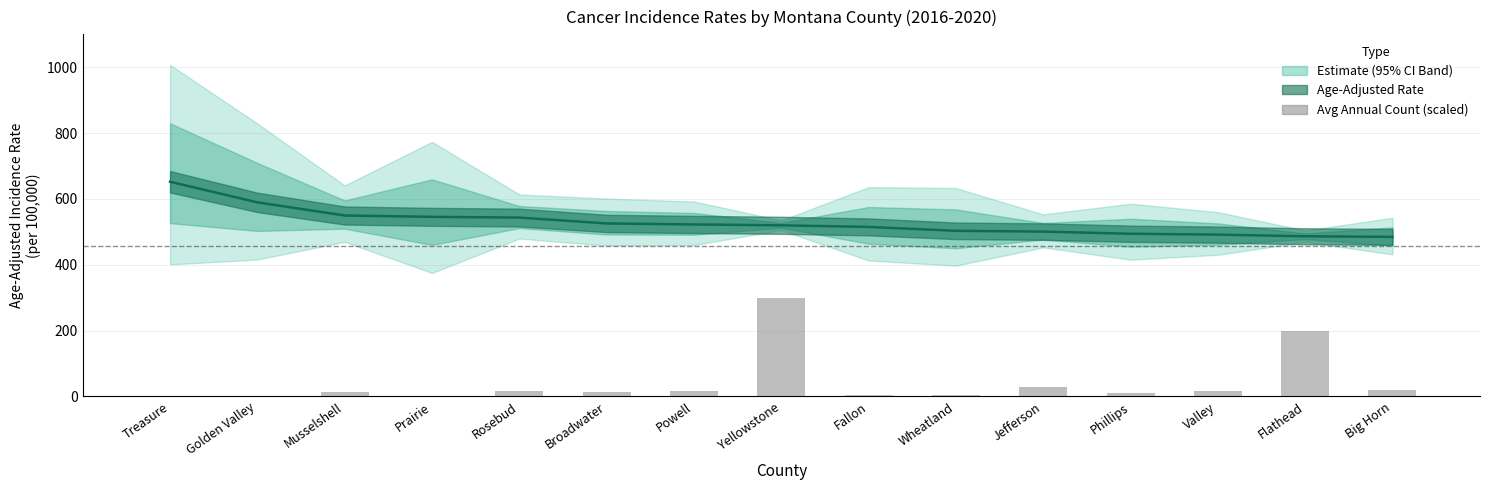

Is it true that Age-Adjusted Rate equals 494.3 at Phillips?

True